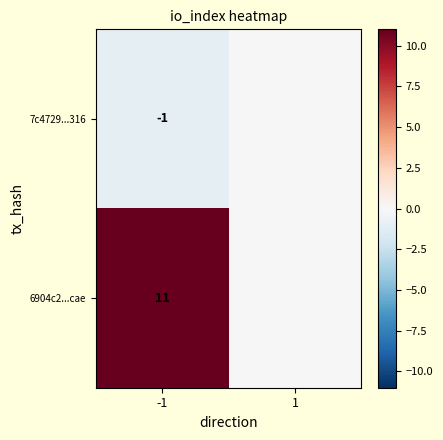

Which label corresponds to the largest value in the chart?

-1